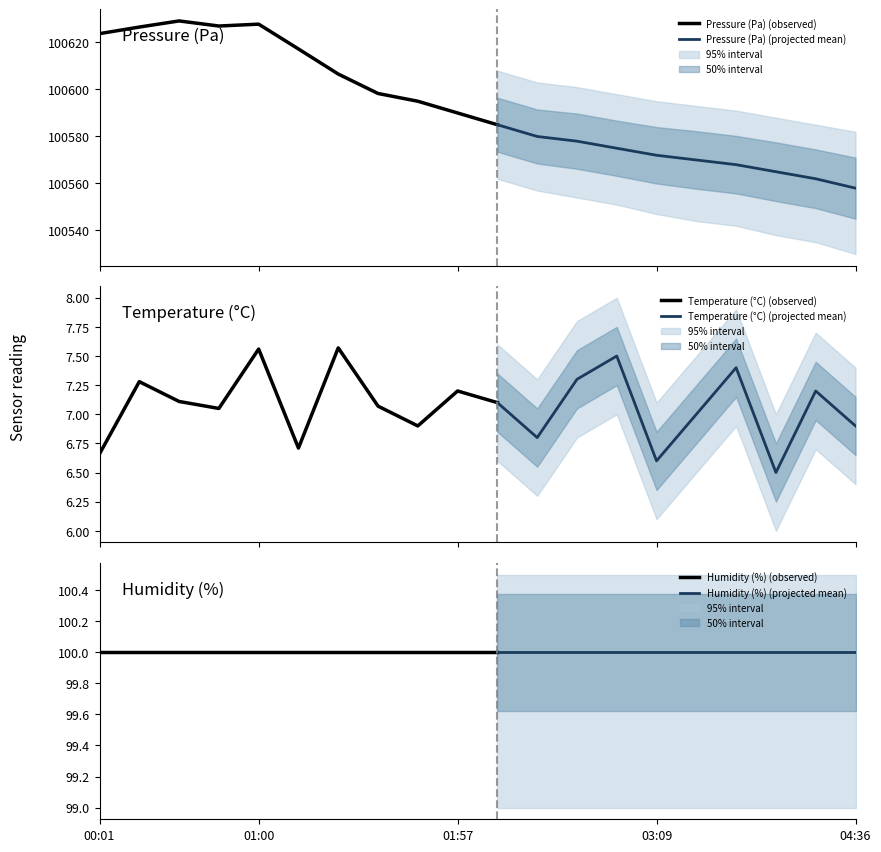

Is it true that humidity equals 53.6 at 04:07?

False